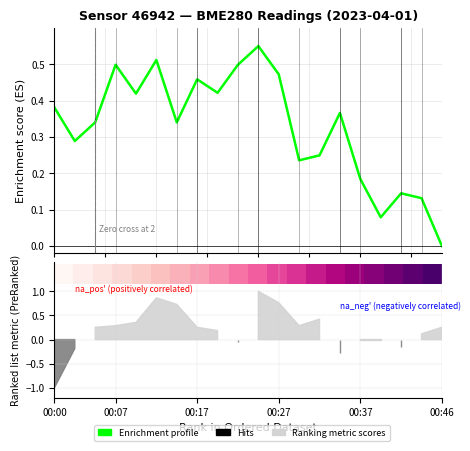

How many data points does each series have?

20